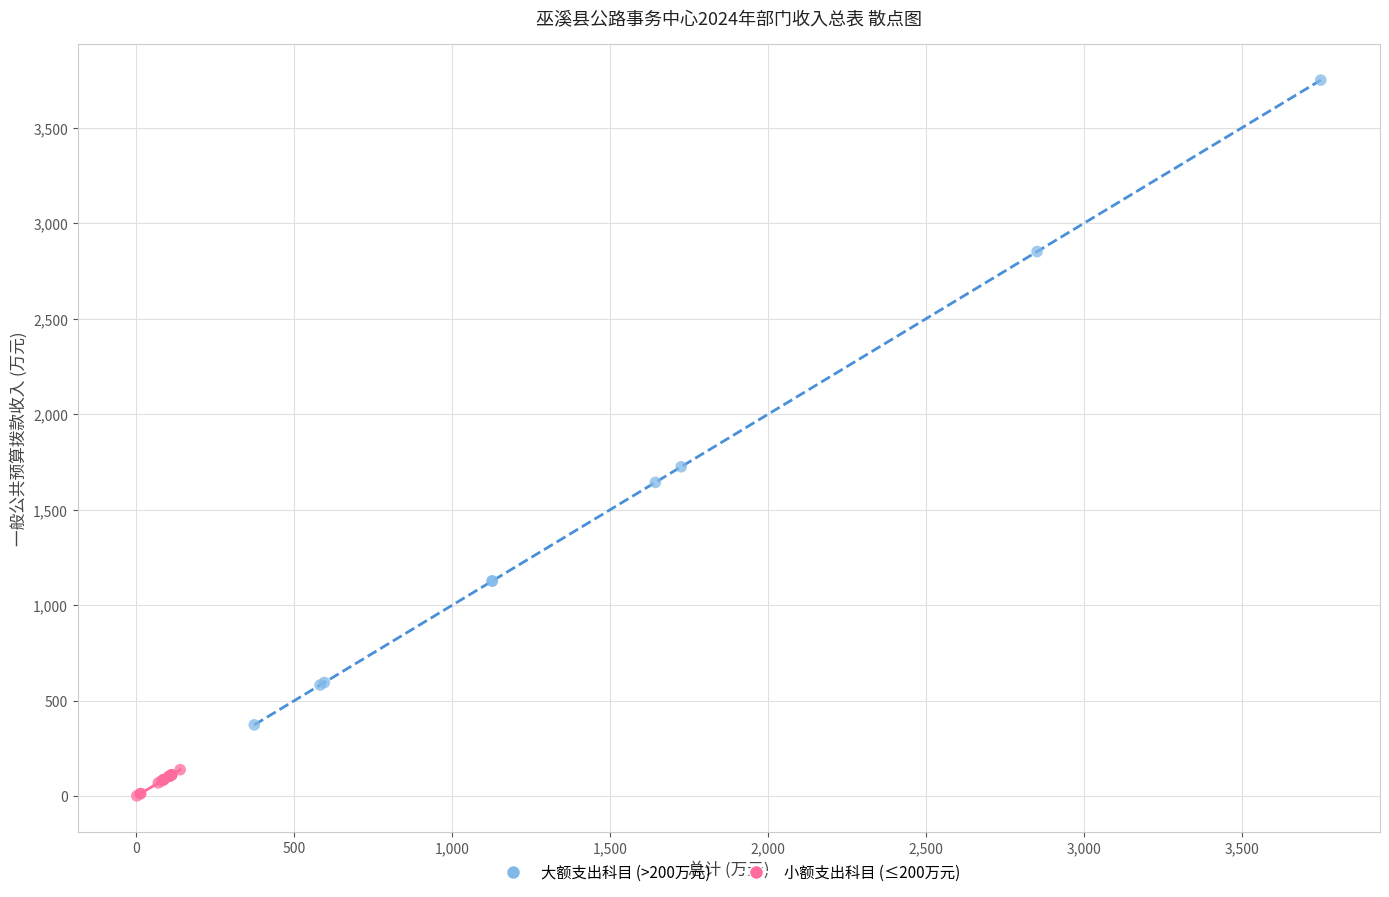

Which series has the largest Y range (max minus min)?

大额支出科目 (>200万元)